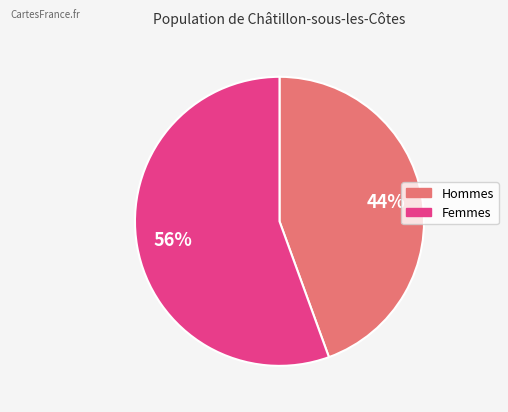

Is there any slice that represents more than half of the pie?

Yes